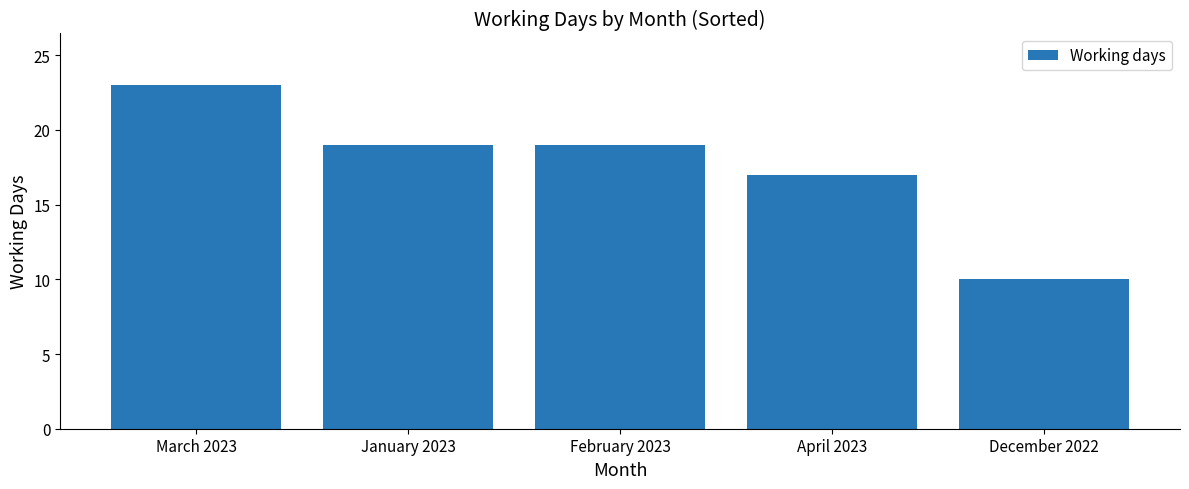

The value at February 2023 is 19. True or false?

True